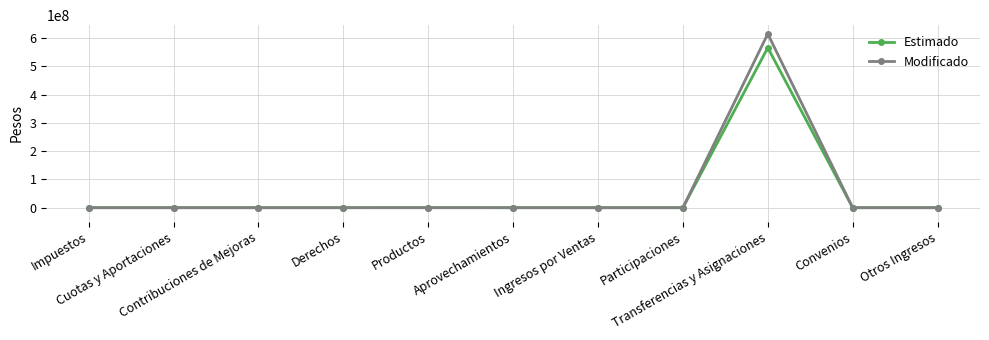

True or false: Modificado has more than 0 interior local peaks.

True